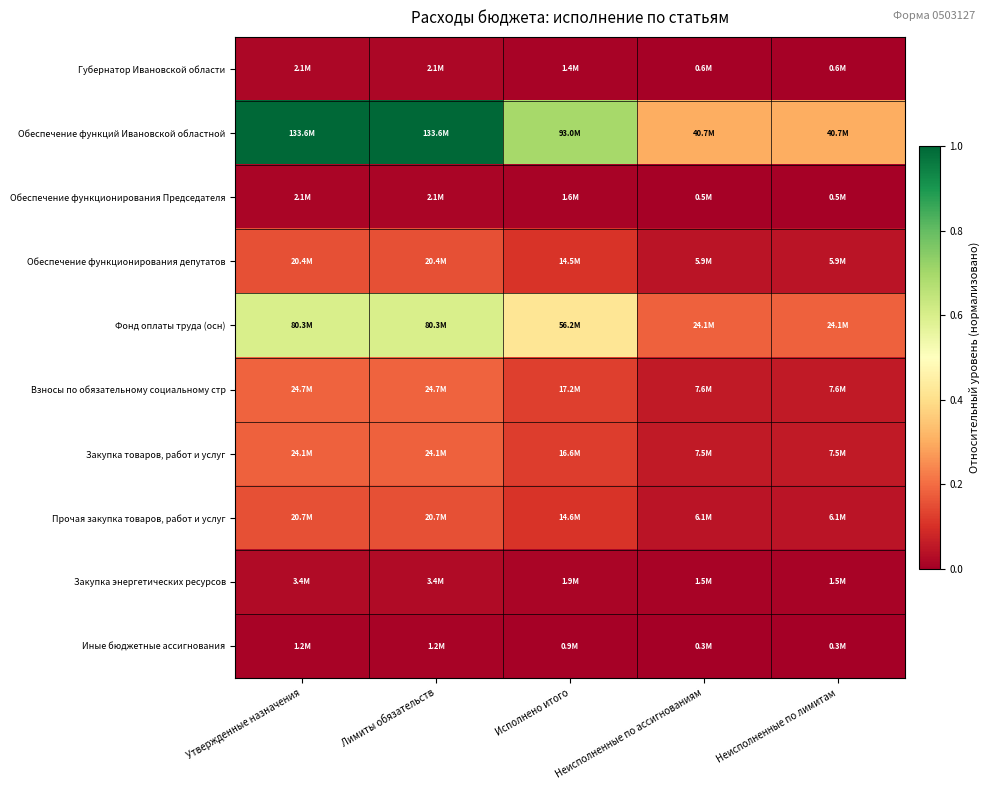

At Неисполненные по лимитам, list the series in order from largest to smallest.

Обеспечение функций Ивановской областной, Фонд оплаты труда (осн), Взносы по обязательному социальному стр, Закупка товаров, работ и услуг, Прочая закупка товаров, работ и услуг, Обеспечение функционирования депутатов, Закупка энергетических ресурсов, Губернатор Ивановской области, Обеспечение функционирования Председателя, Иные бюджетные ассигнования